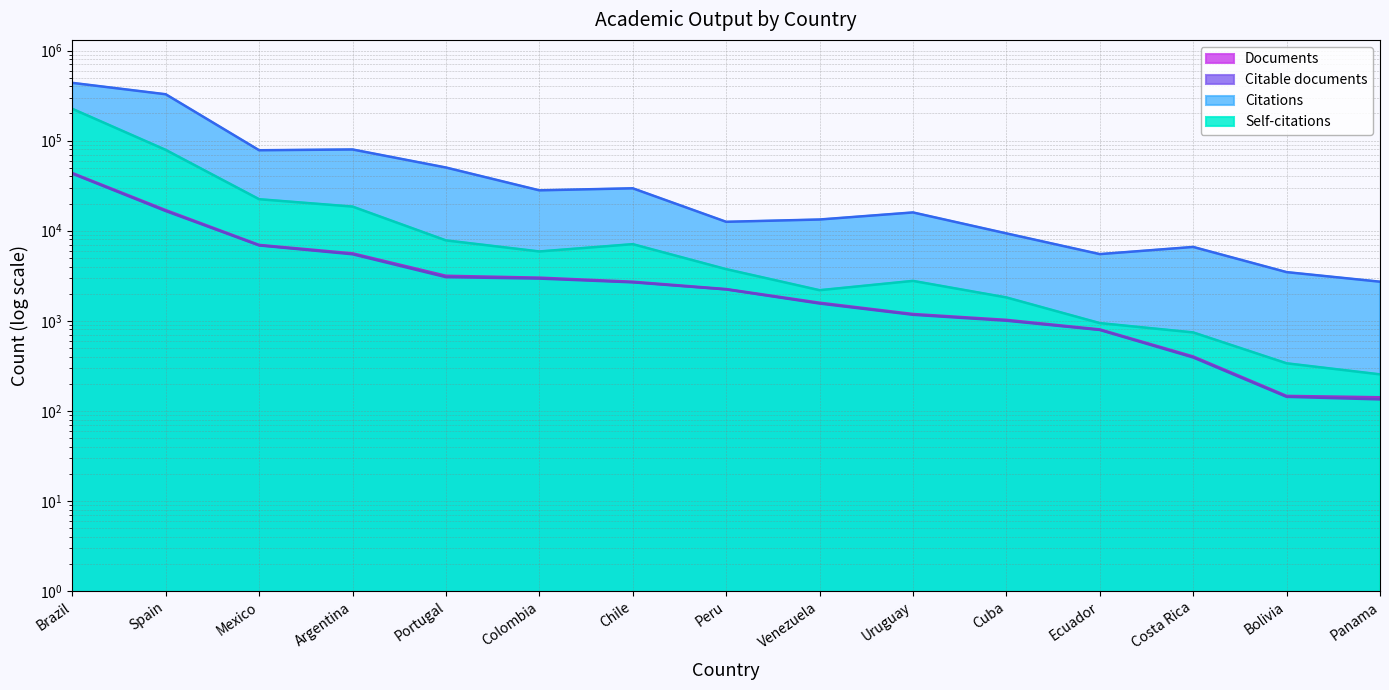

True or false: Self-citations and Citable documents cross at least once.

False